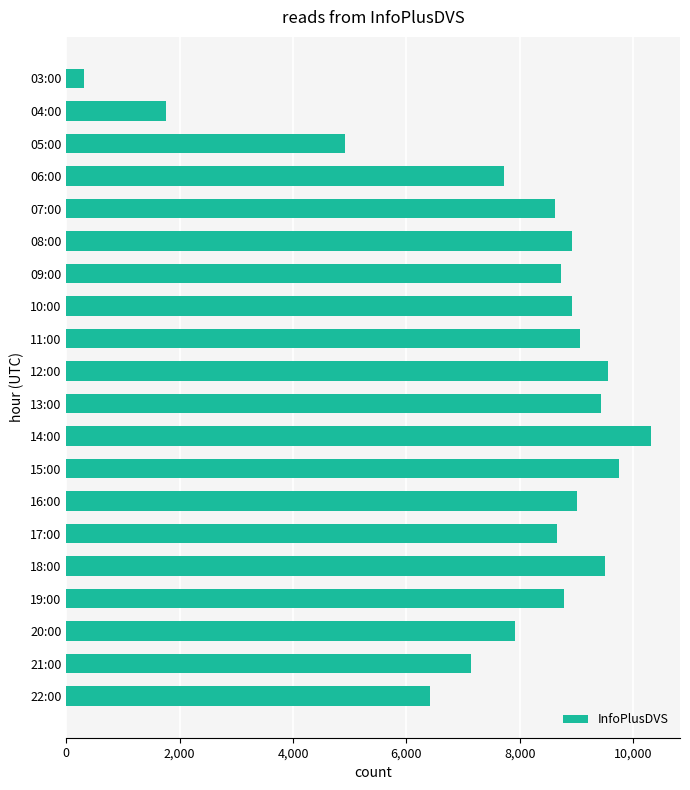

The value at 05:00 is 4913. True or false?

True